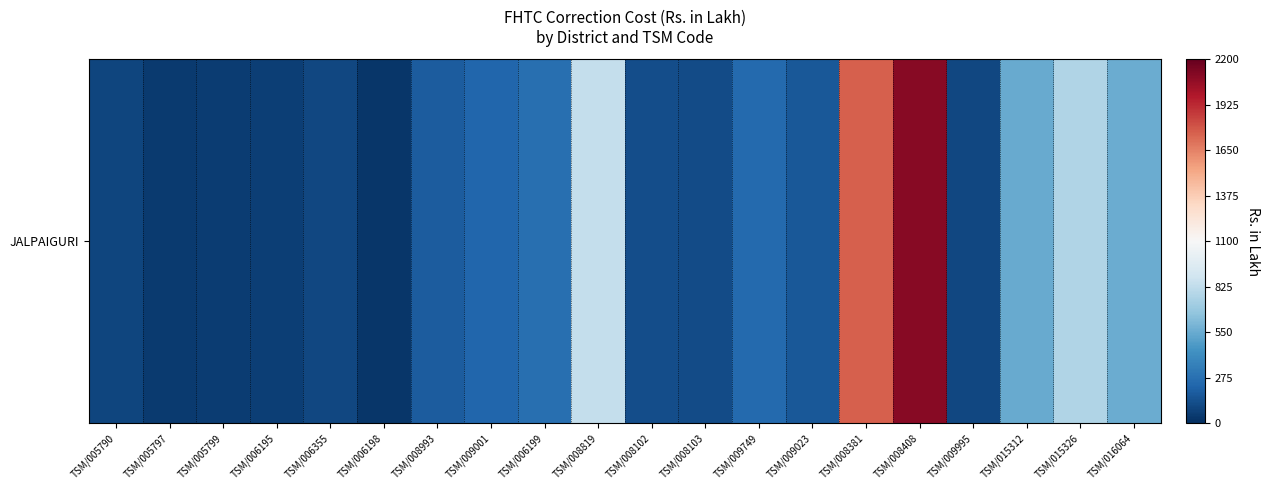

What is the average value?

419.5